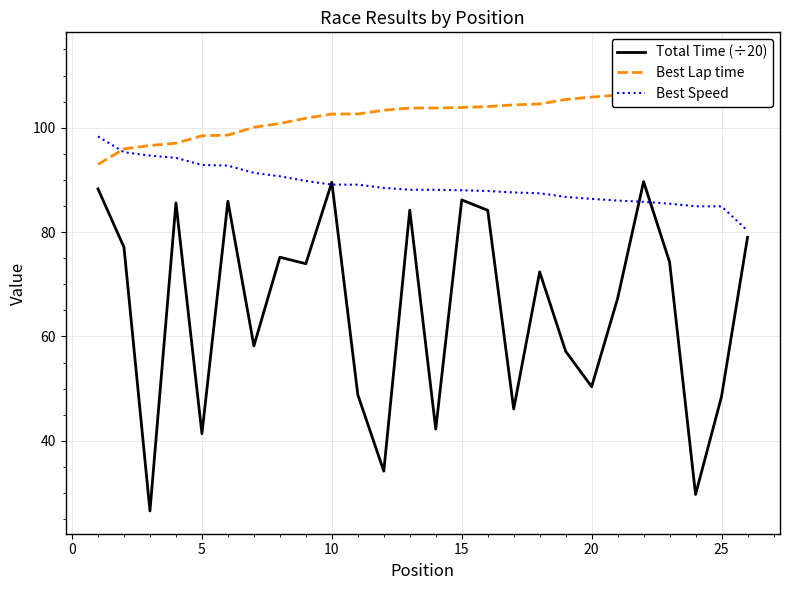

List the series in order of their overall mean, lowest first.

Total Time (÷20), Best Speed, Best Lap time